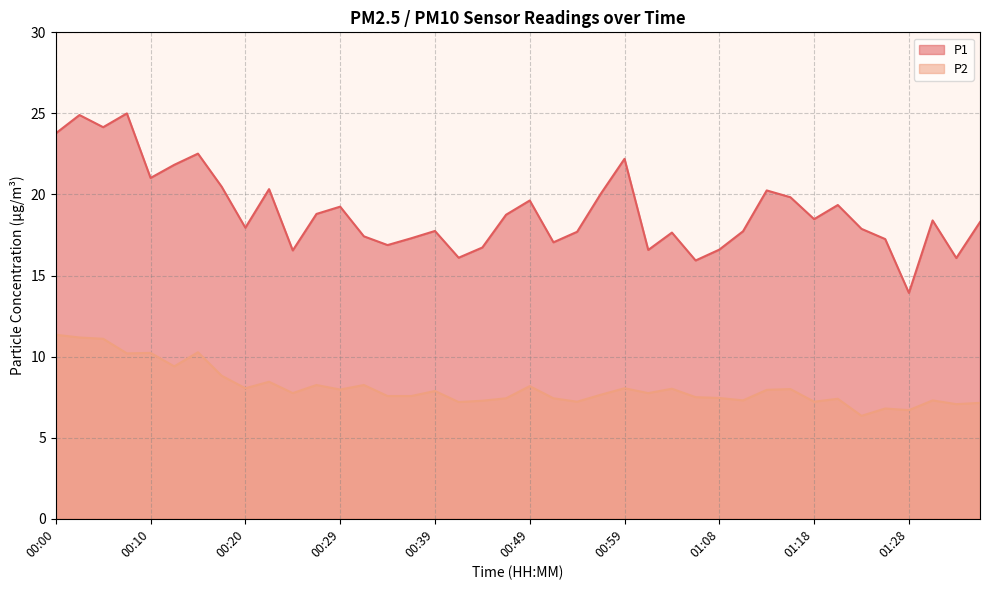

Read the P1 value at 00:34.

16.9